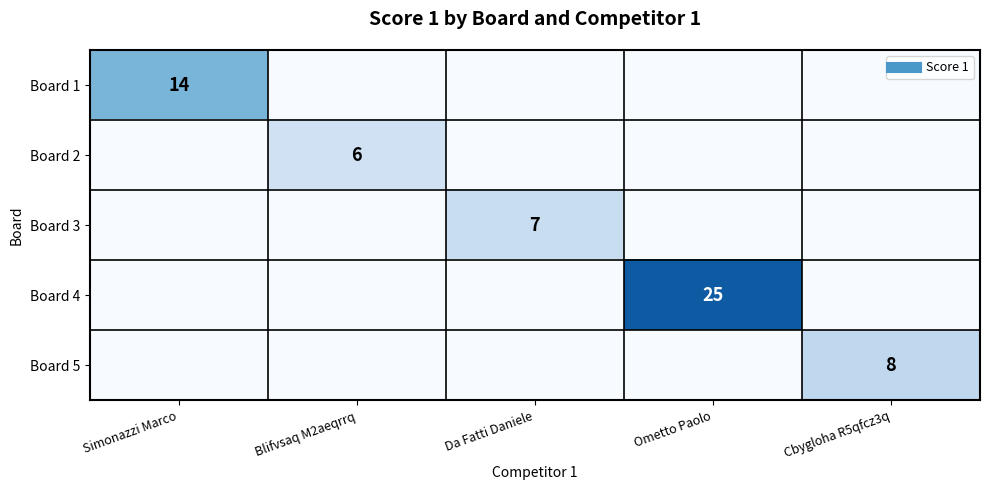

Which category has the highest value in the Board 3 series?

Da Fatti Daniele